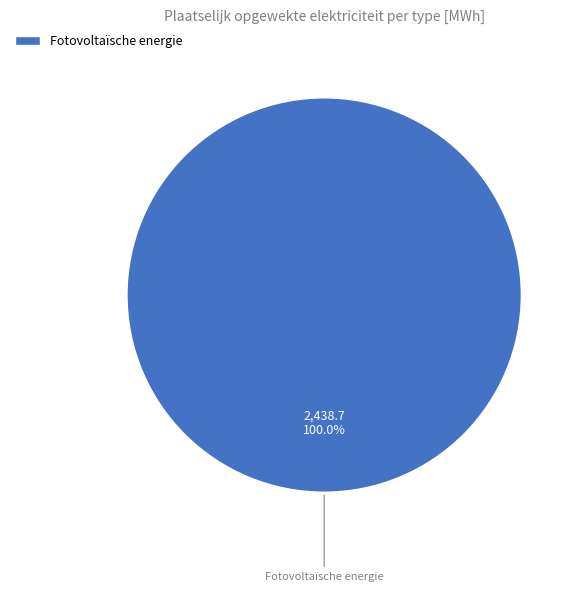

Rank the categories by value from highest to lowest.

Fotovoltaïsche energie